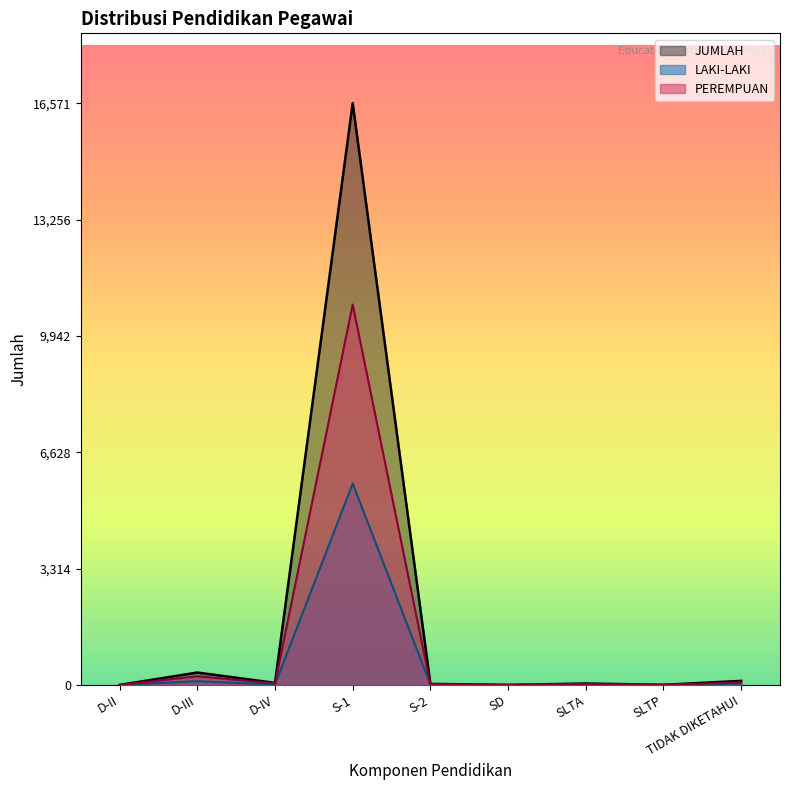

What are all the series names shown in the legend?

JUMLAH, LAKI-LAKI, PEREMPUAN